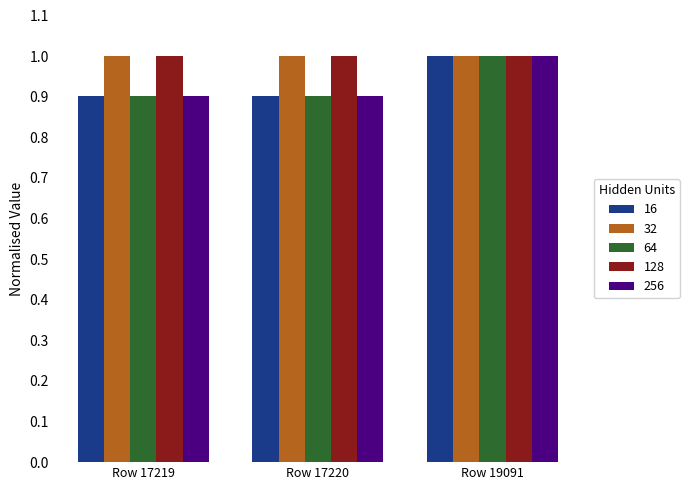

What is the minimum value for 32?

1.0